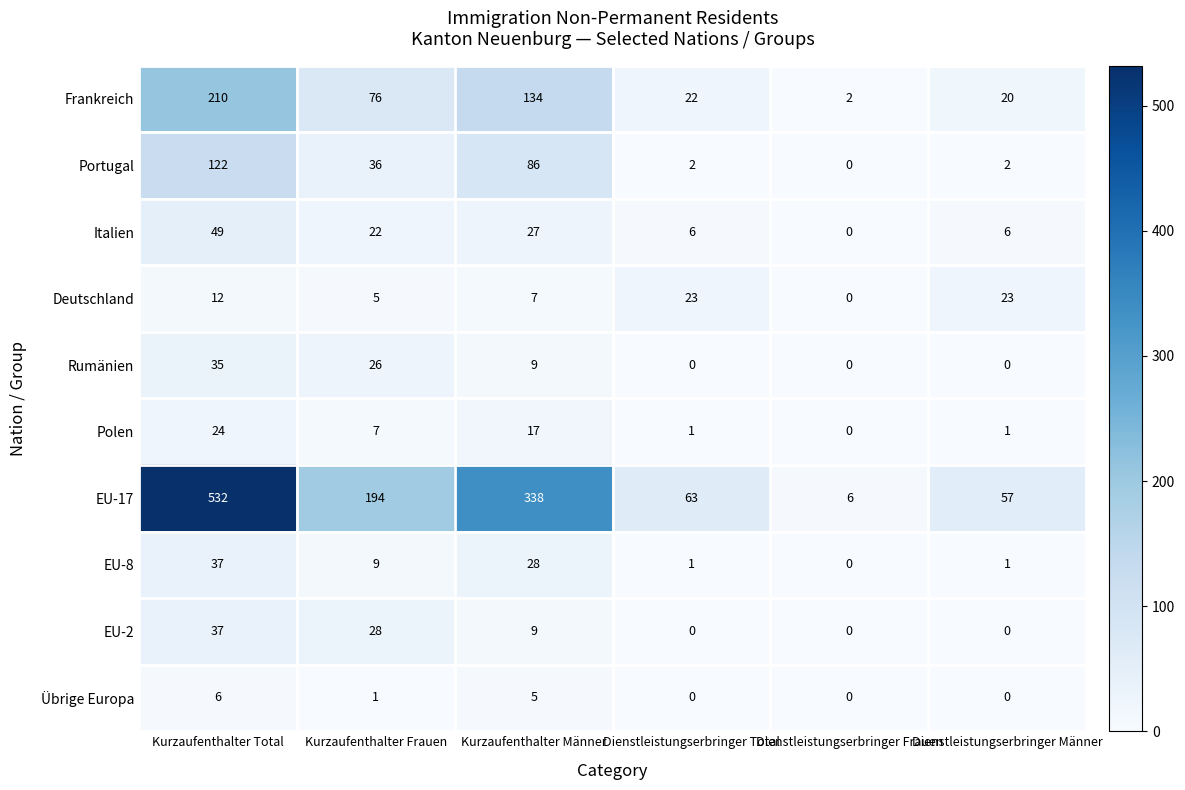

The EU-8 series shows 11 at Kurzaufenthalter Total. True or false?

False